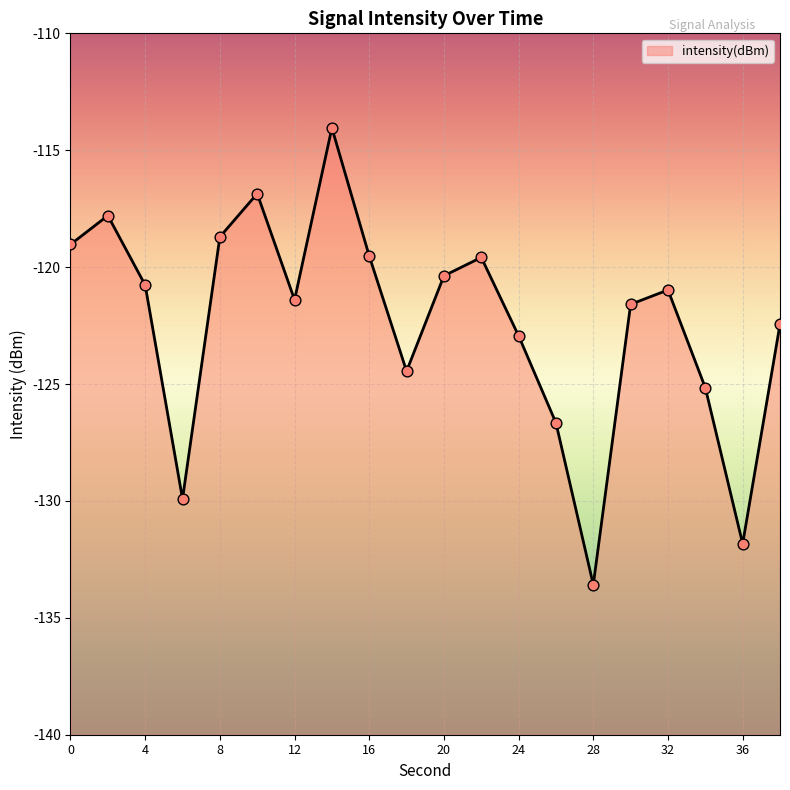

Which has a higher value, 30 or 16?

16